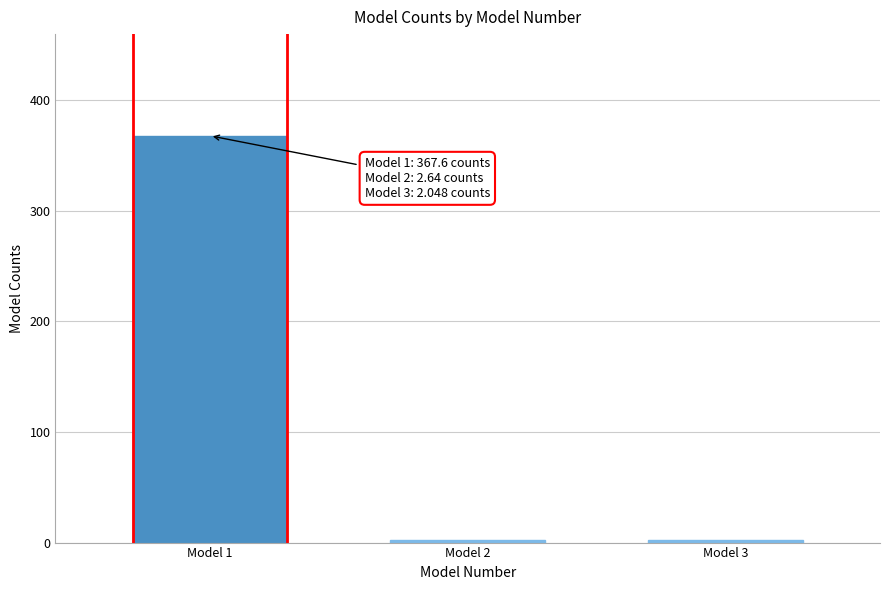

The value at Model 1 is 367.6. True or false?

True